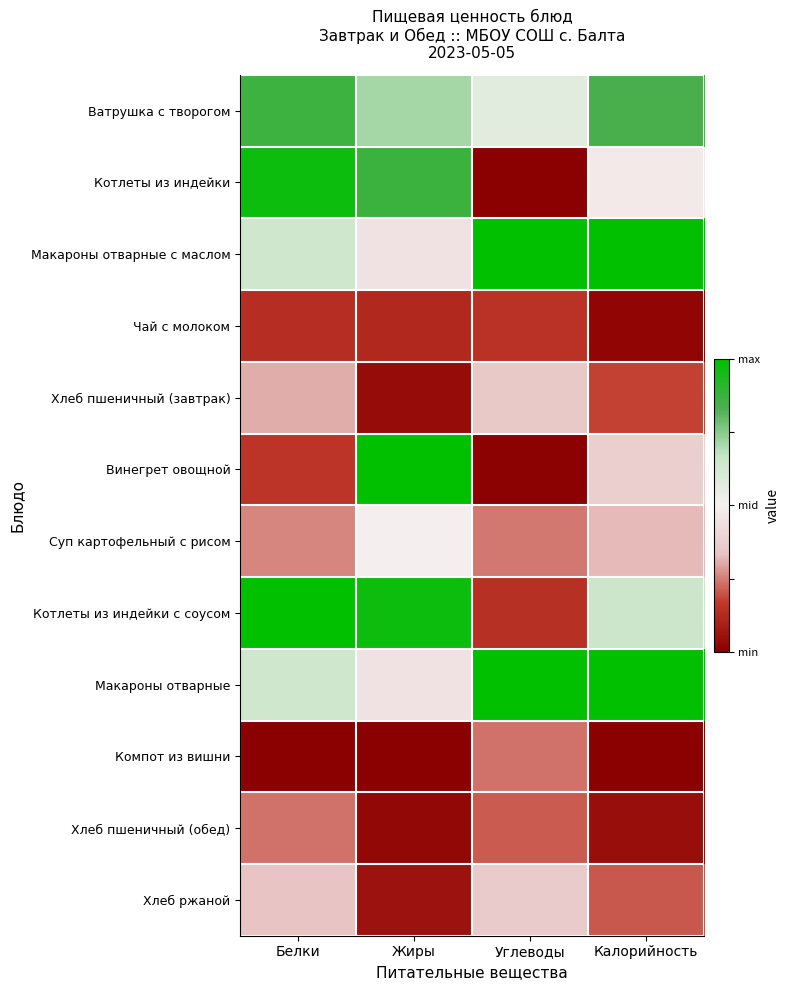

Which series has the largest range (max minus min)?

Винегрет овощной